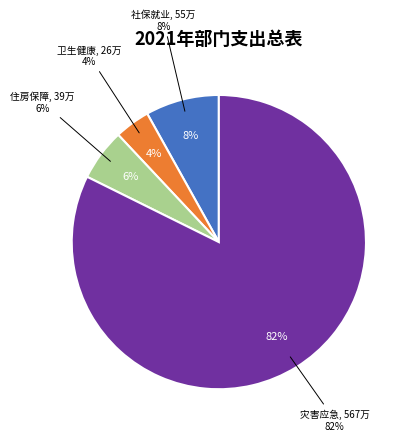

What percentage do 灾害防治及应急管理支出 and 卫生健康支出 together represent?

86.2%